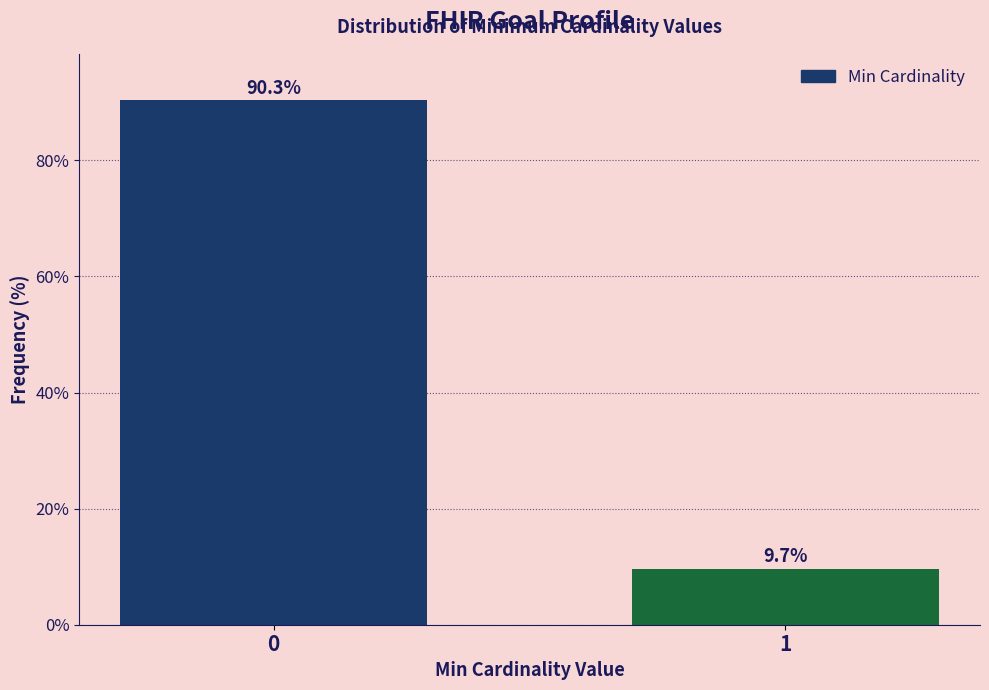

Reading left to right, extract all data points from this chart.

0=90.3	1=9.7